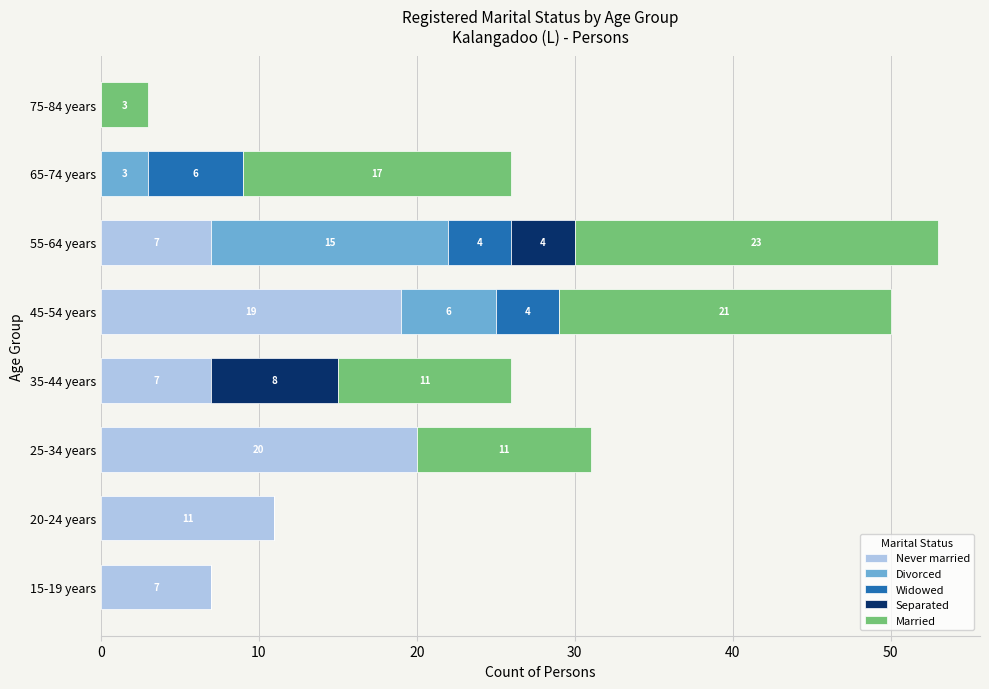

At which category is the sum across all series the highest?

55-64 years